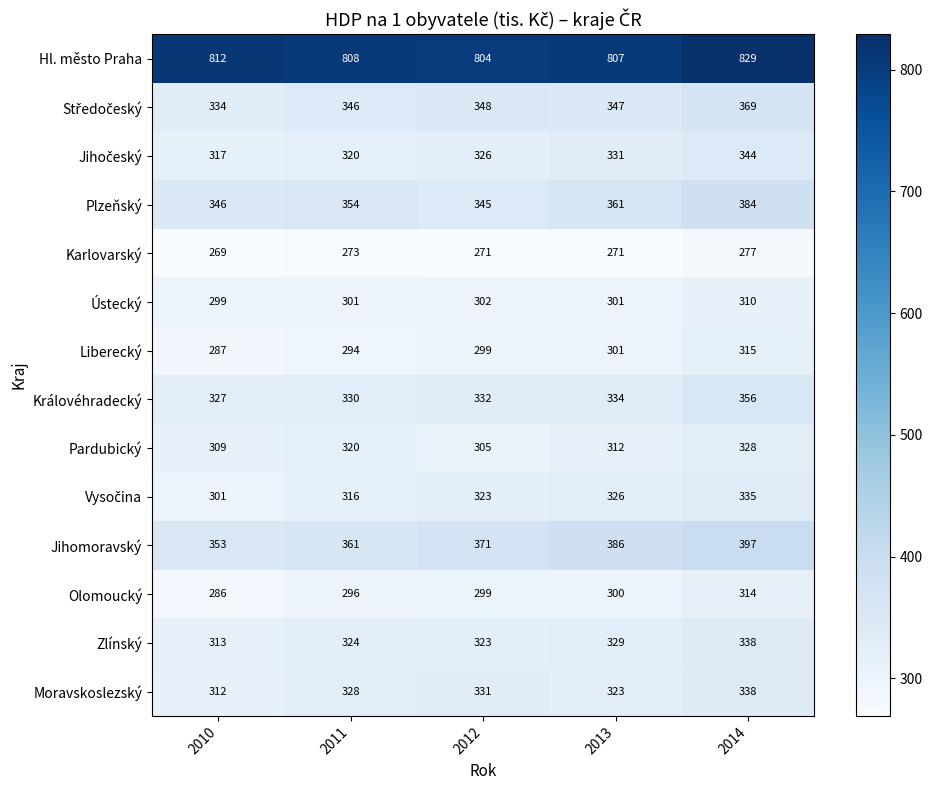

At how many categories does at least one series exceed 316?

5